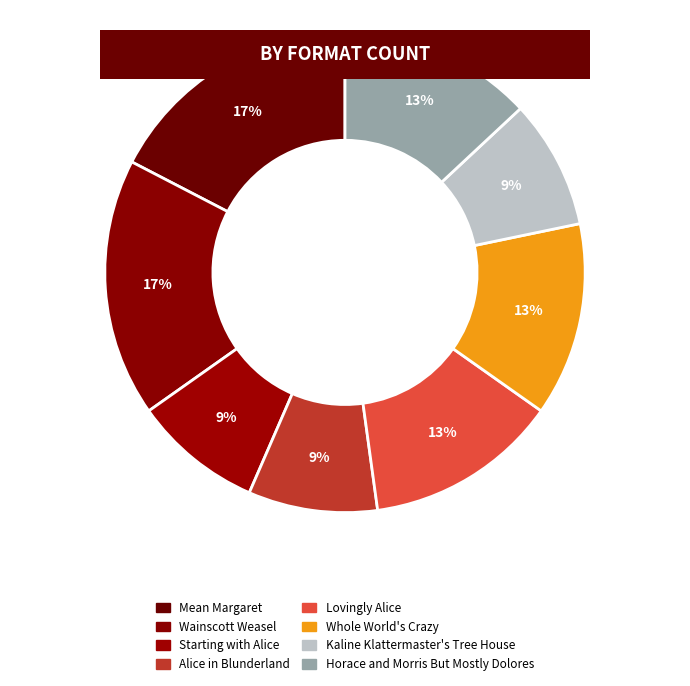

Between Lovingly Alice and Starting with Alice, which is larger?

Lovingly Alice